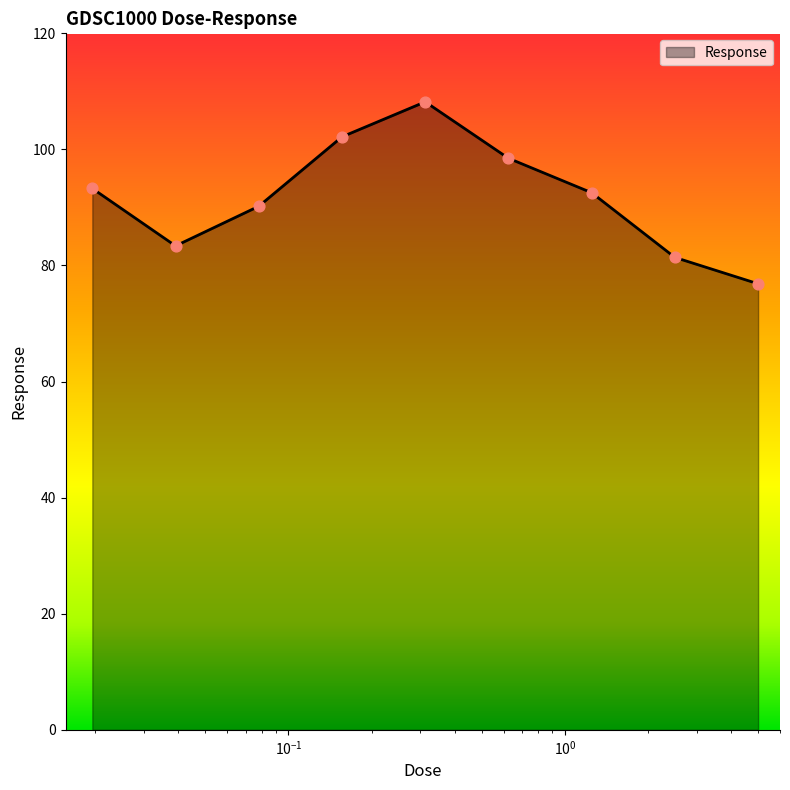

What is the minimum value shown in the chart?

76.8